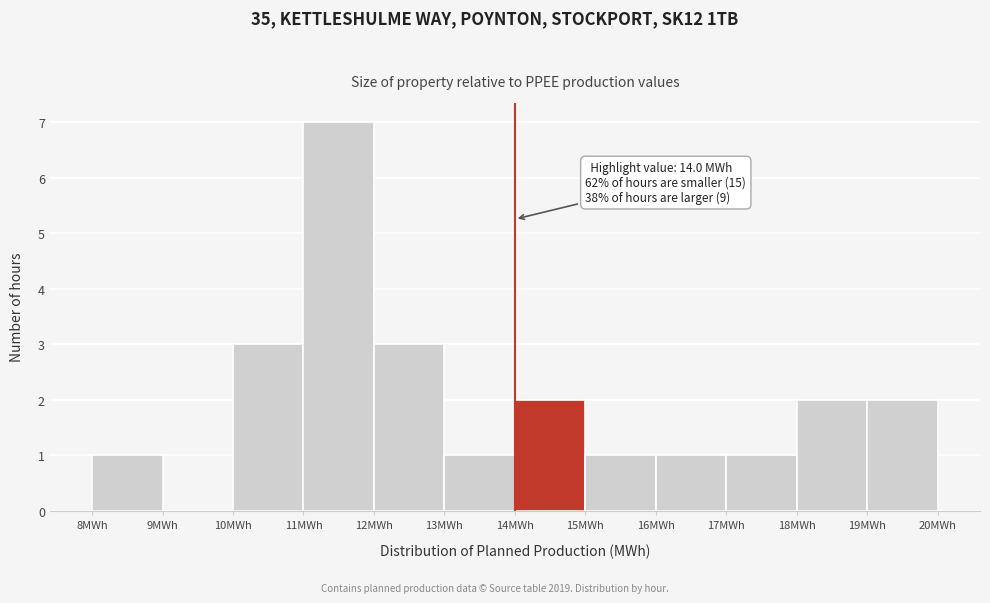

Over which range of the x-axis is the bar tallest?

11 to 12